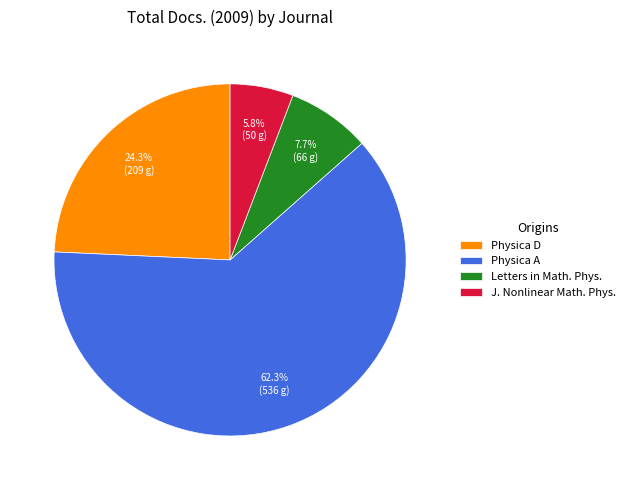

What is the ratio of the value at Physica A to the value at Letters in Math. Phys.?

8.1